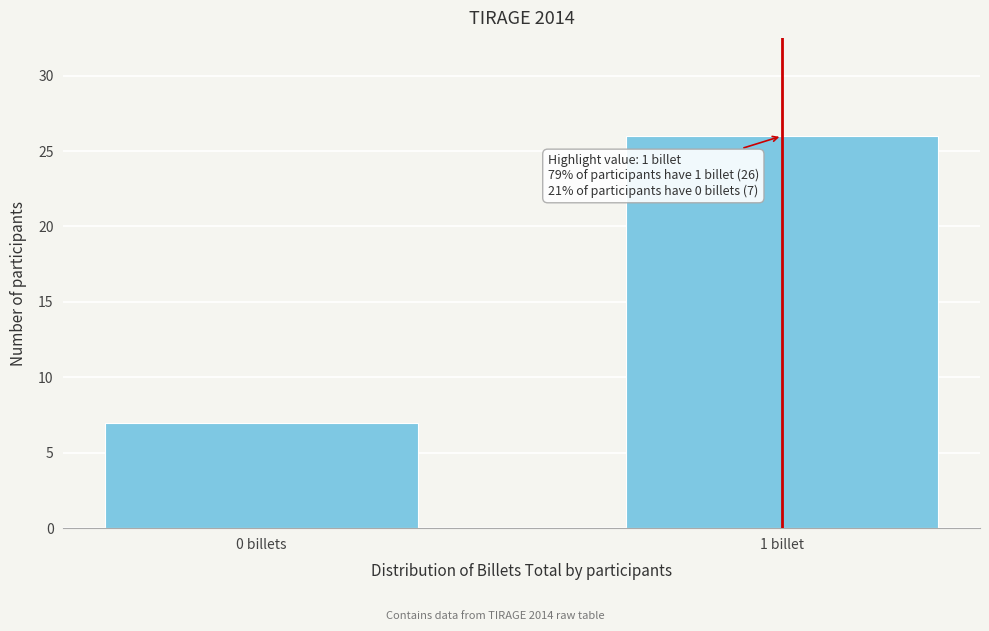

Reading left to right, transcribe all the data shown in this chart.

0 billets=7	1 billet=26